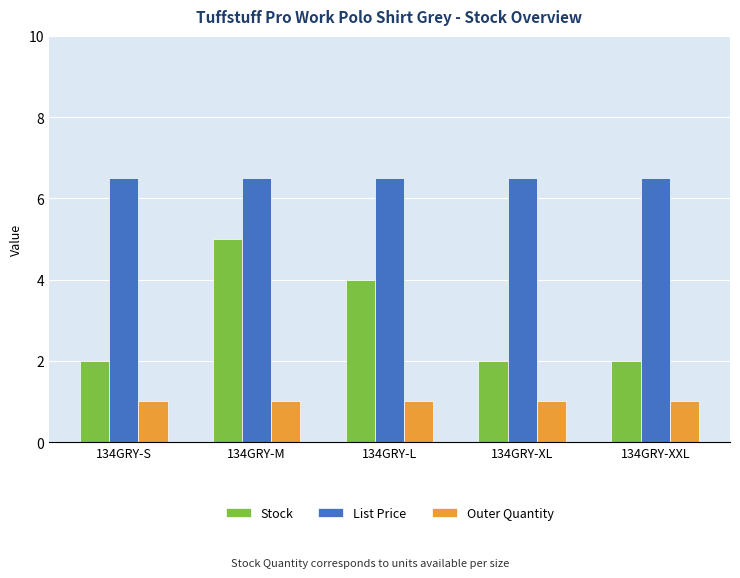

What is the difference between the highest and lowest values at 134GRY-M?

5.5